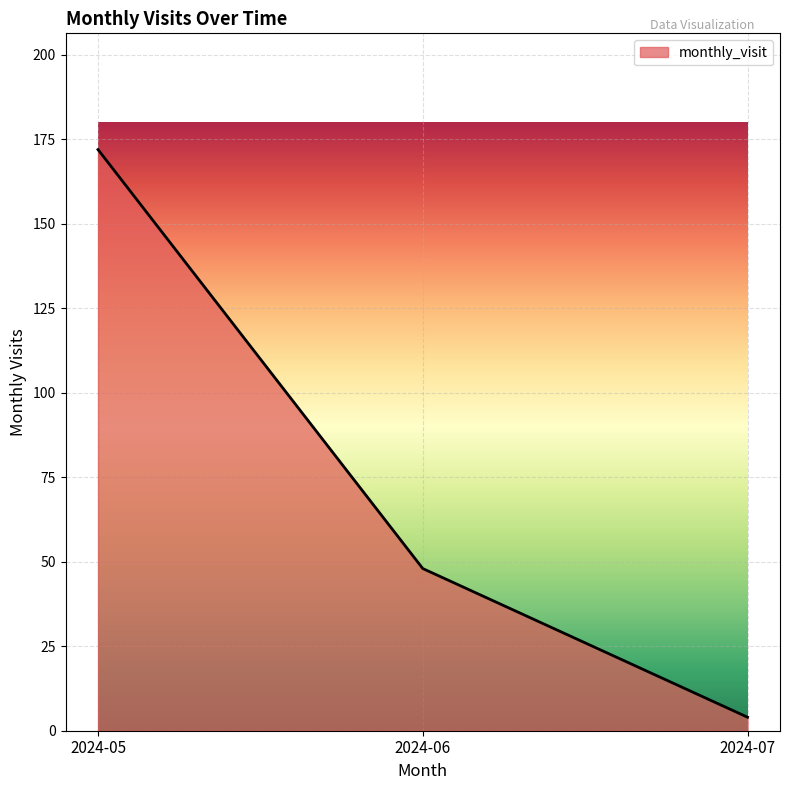

What is the difference between the maximum and minimum values?

168